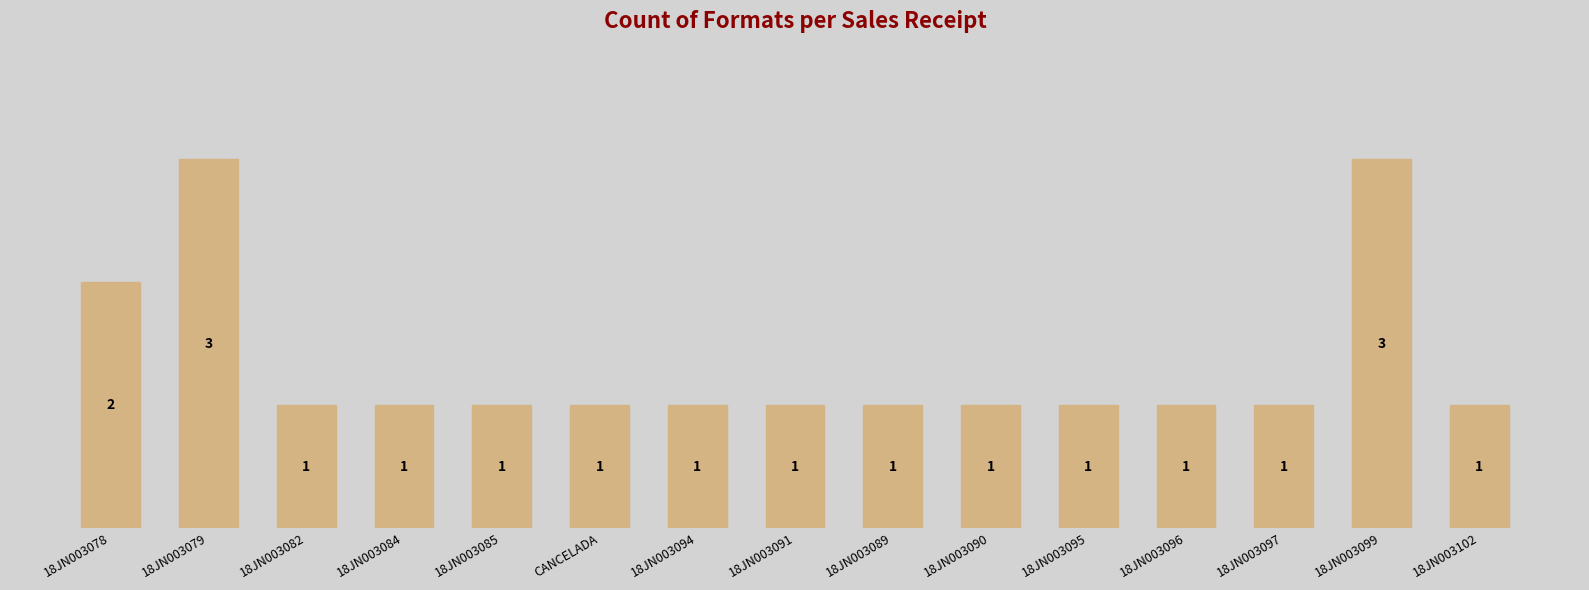

What is the sum of the values at 18JN003099 and 18JN003102?

4